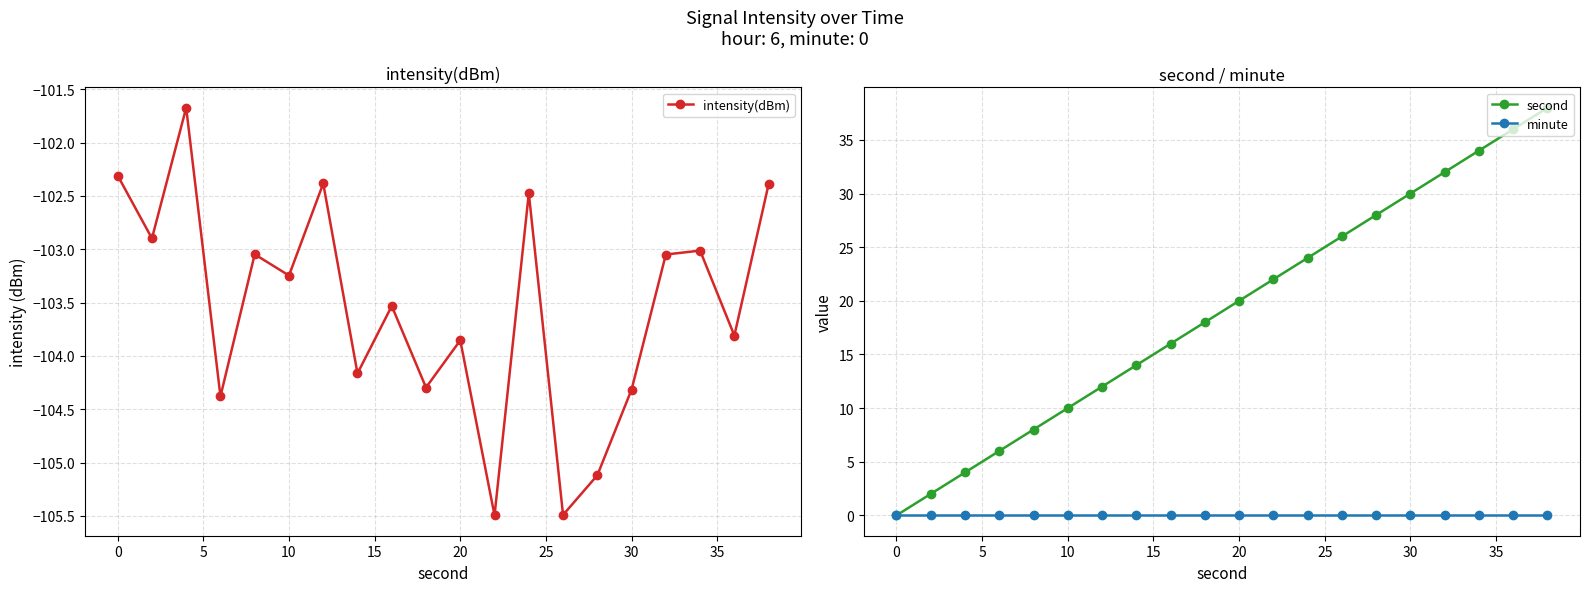

The intensity(dBm) series shows -71.8 at 30. True or false?

False